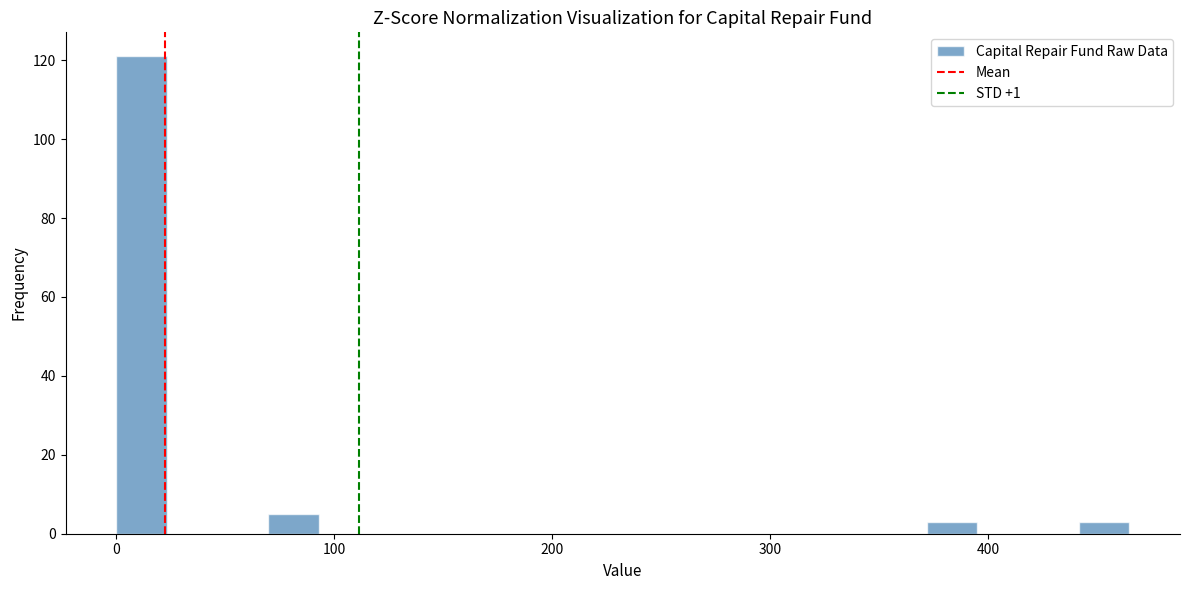

Read against the x-axis, roughly where is the centre of the tallest bar?

10